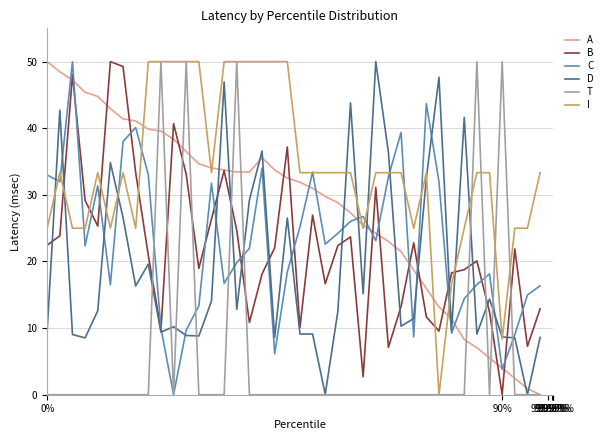

What is the greatest value displayed?

50.0